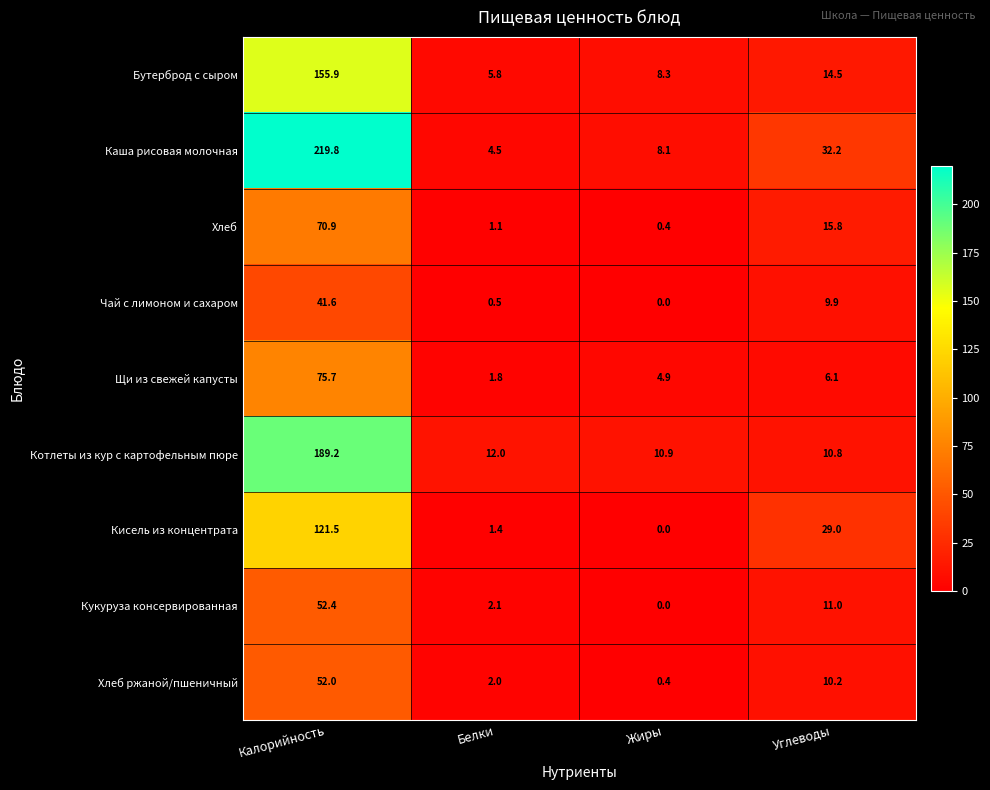

Where is Хлеб ржаной/пшеничный nearest to the value 26?

Углеводы